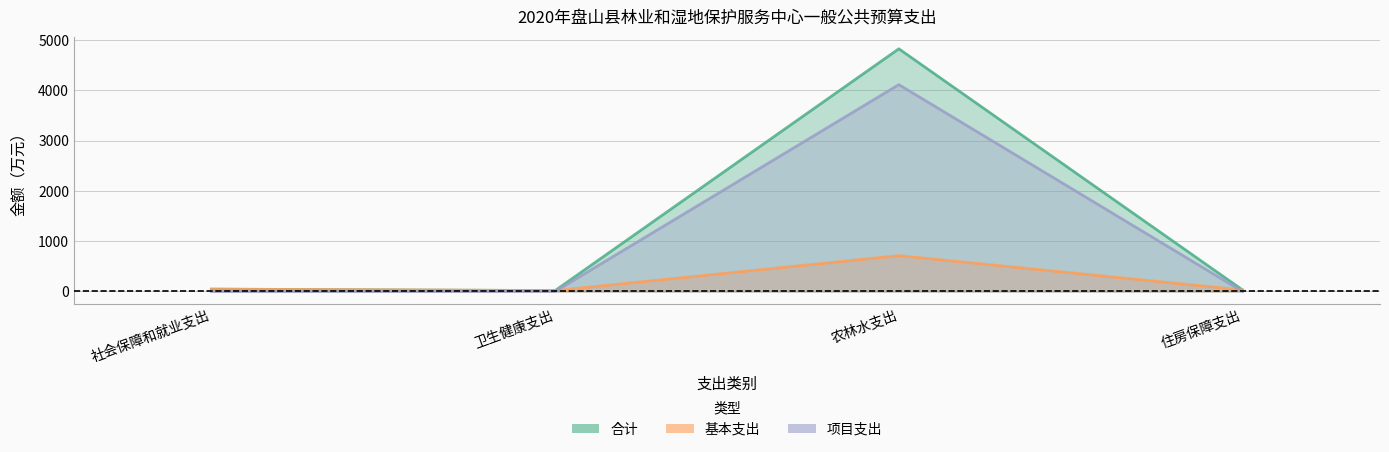

Where is 合计 nearest to the value 2422?

社会保障和就业支出